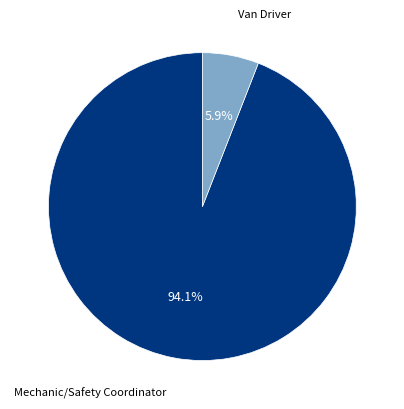

Is there a majority slice in this chart?

Yes